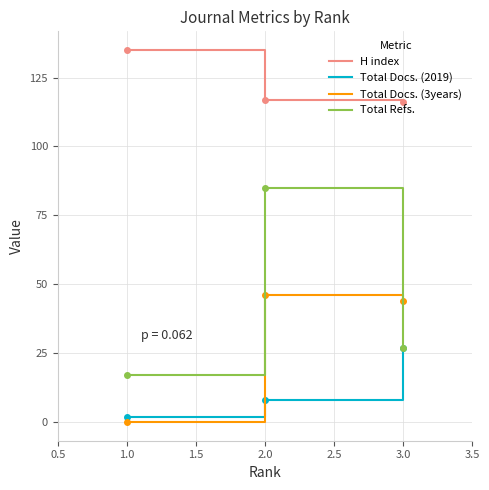

What is the difference between the maximum and second lowest values in the Total Refs. series?

58